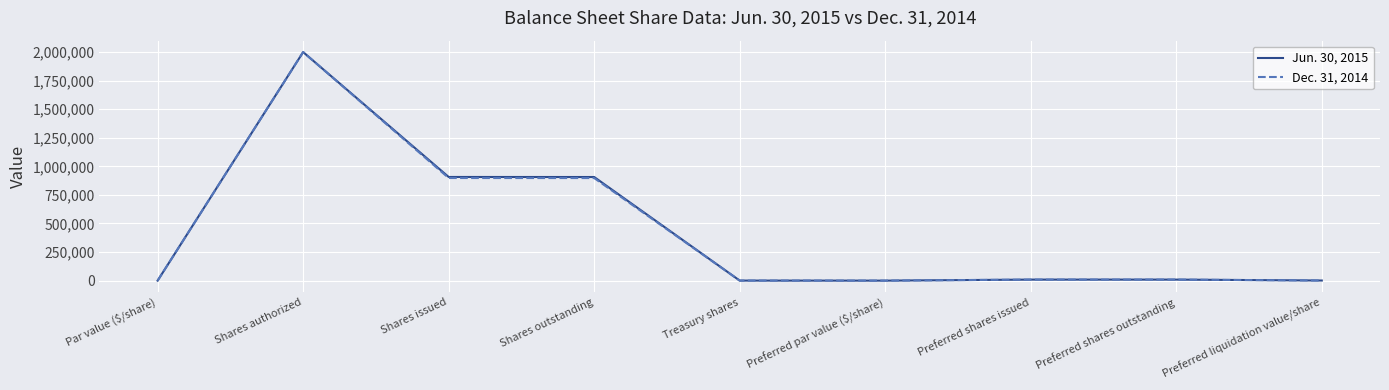

At which category is the sum across all series the highest?

Shares authorized